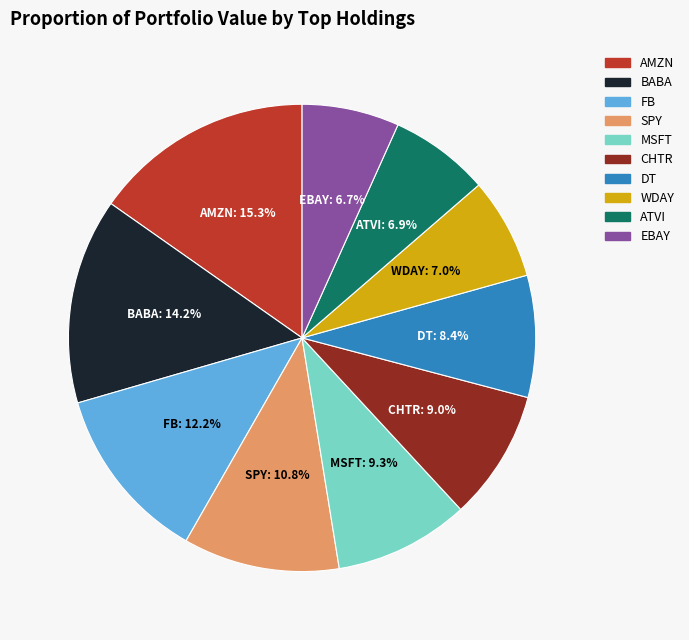

To the nearest percent, what is the difference between the largest and smallest slice percentages?

9%